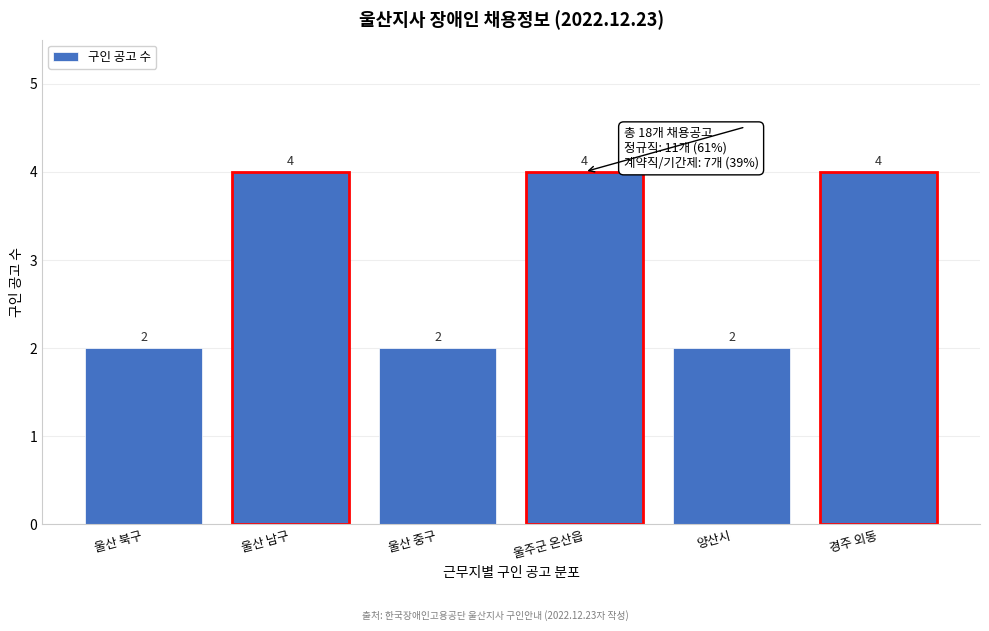

Reading left to right, extract all data points from this chart.

울산 북구=2	울산 남구=4	울산 중구=2	울주군 온산읍=4	양산시=2	경주 외동=4